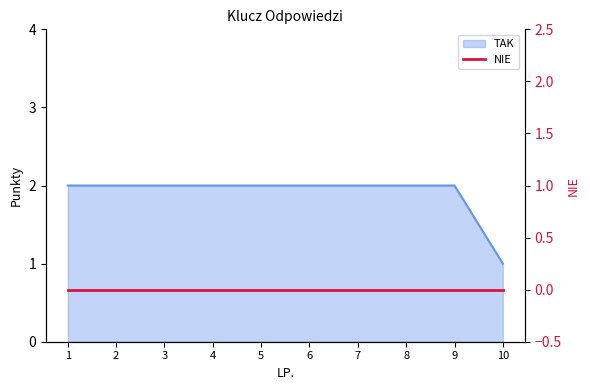

Which label corresponds to the largest value in the chart?

1